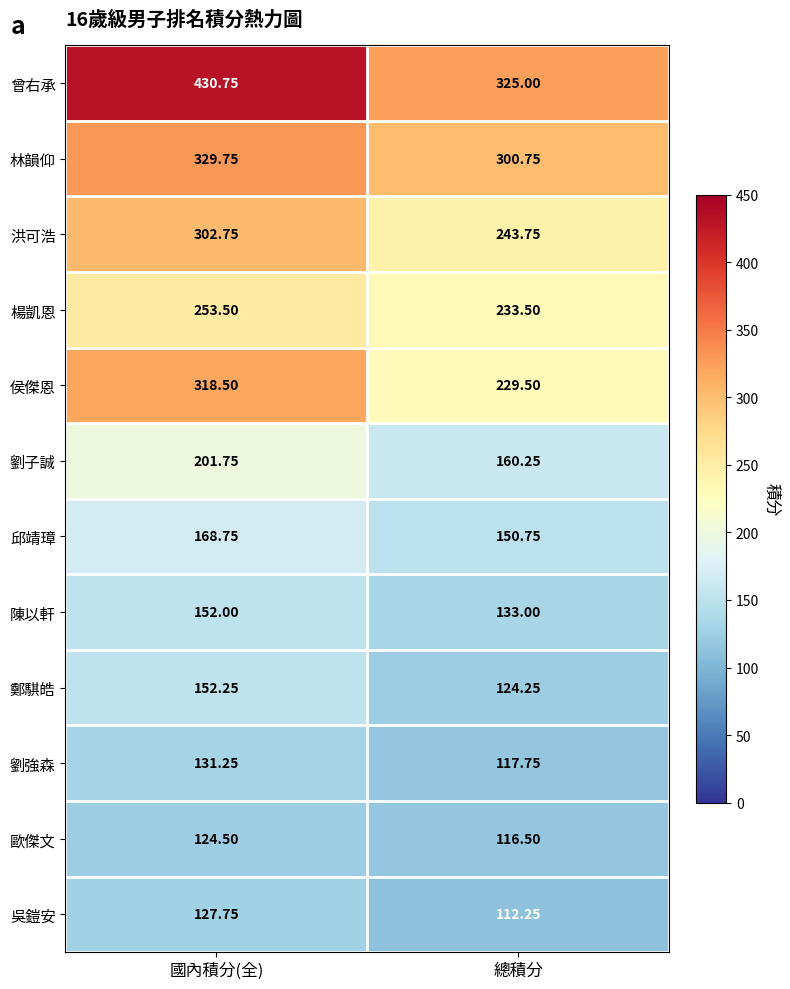

Which series has the largest total across all categories?

曾右承